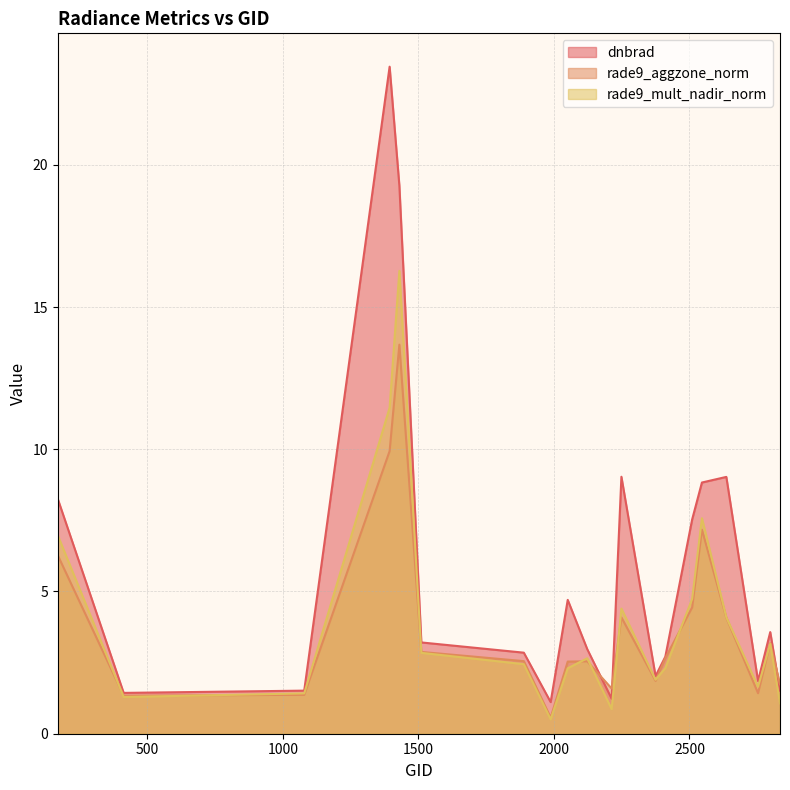

Rank the categories by rade9_aggzone_norm value from highest to lowest.

1430, 1394, 2546, 170, 2510, 2249, 2636, 2798, 1511, 2411, 1889, 2123, 2051, 2375, 2834, 2213, 2753, 1079, 413, 1988